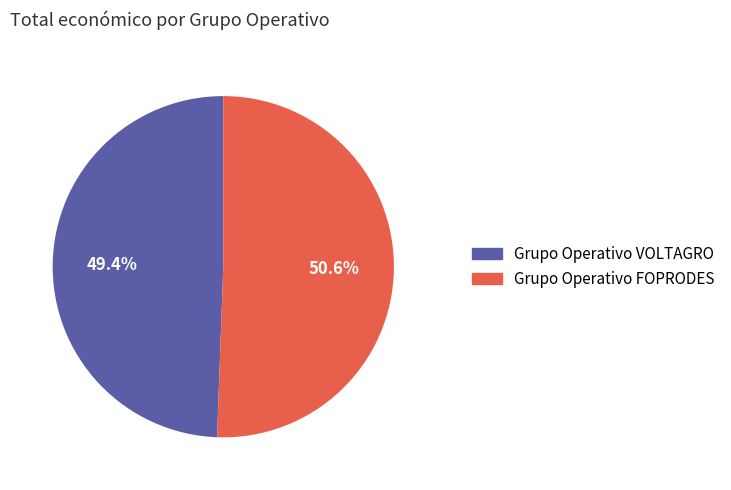

To the nearest percent, what is the average slice percentage?

50%